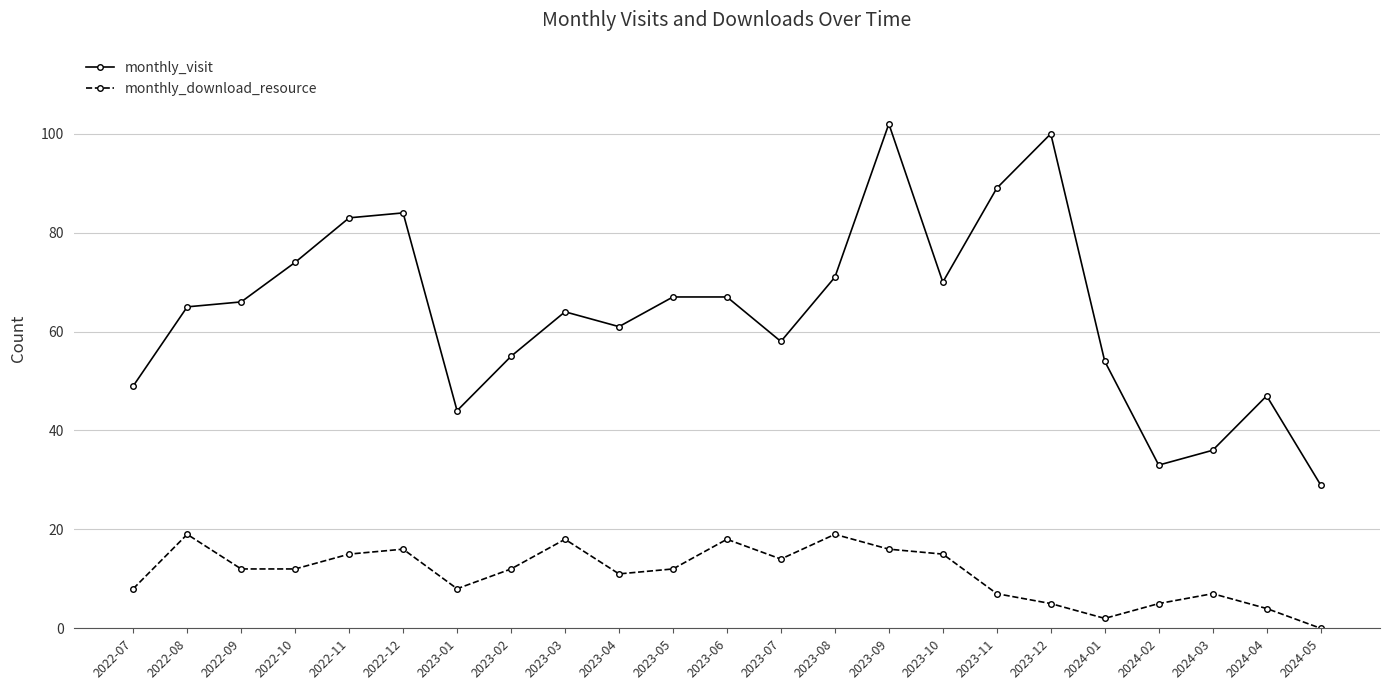

In monthly_download_resource, how many points are higher than both neighbors (excluding endpoints)?

6